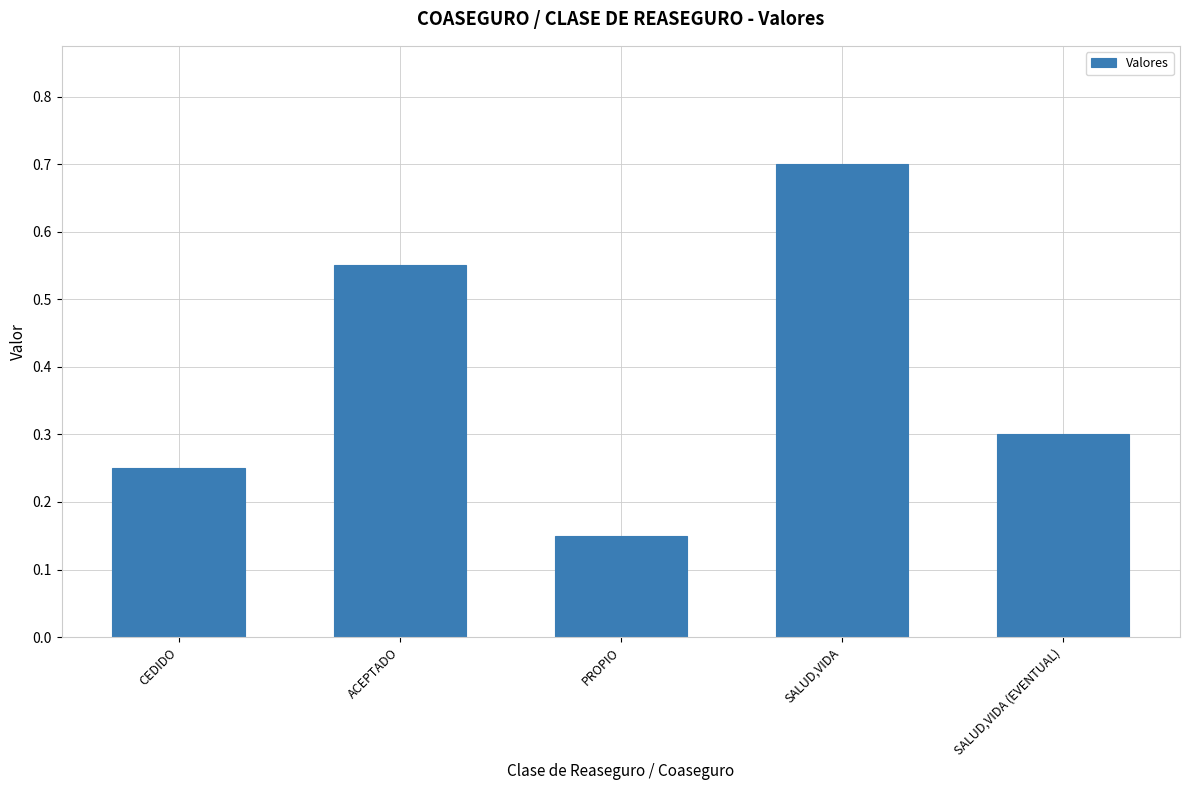

What is the sum of the values at CEDIDO and ACEPTADO?

0.8